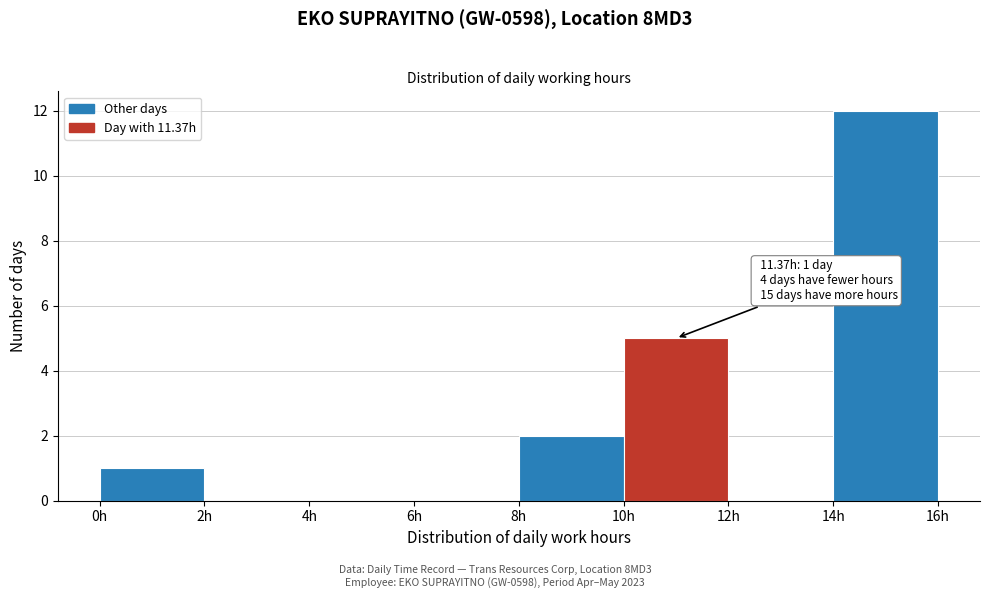

Over which range of the x-axis is the bar tallest?

14 to 16